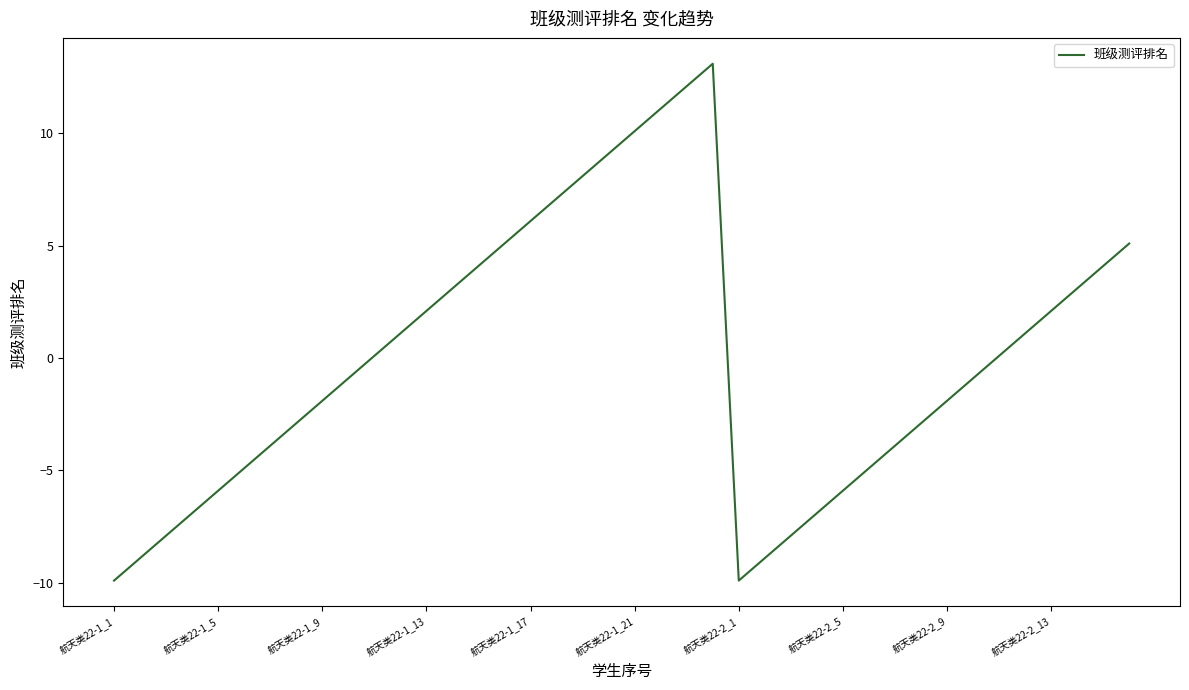

What is the maximum value shown in the chart?

13.1